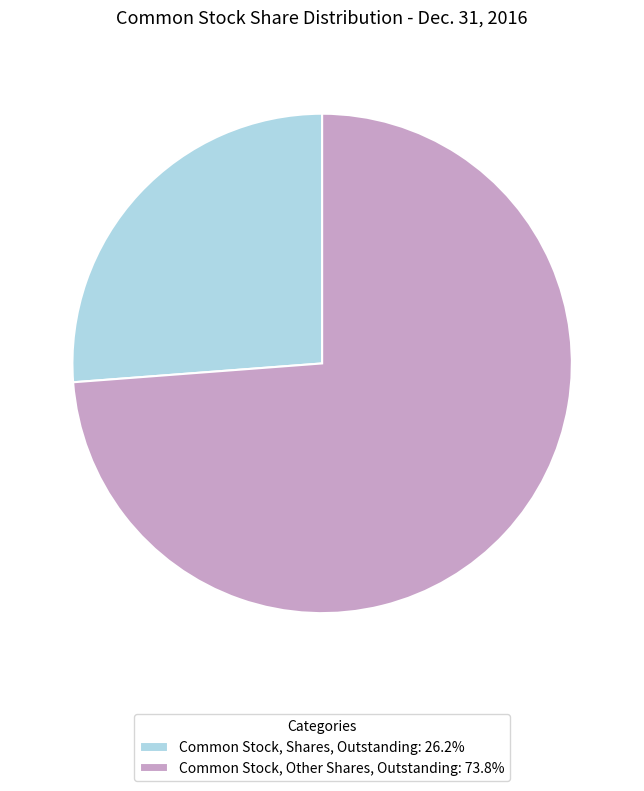

Is the sum of Common Stock, Shares, Outstanding and Common Stock, Other Shares, Outstanding greater than half?

Yes